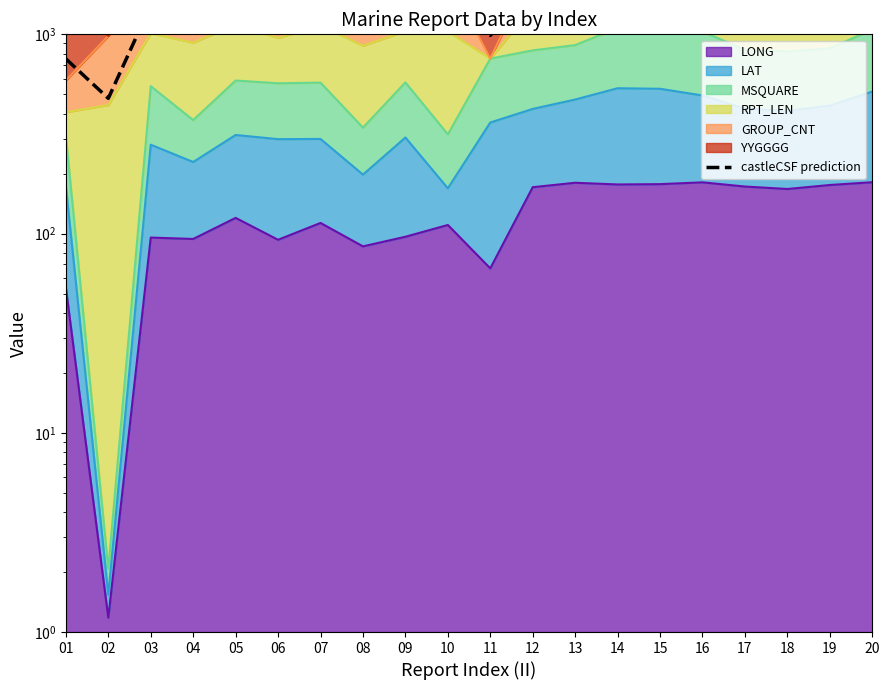

Reading left to right, transcribe all the data shown in this chart.

753.0	477.2	1399.2	1367.7	1514.4	1332.4	1501.5	1342.2	1417.0	1510.5	988.4	1692.3	1732.8	1310.6	1308.5	1823.2	1695.8	1313.3	1707.9	1839.6